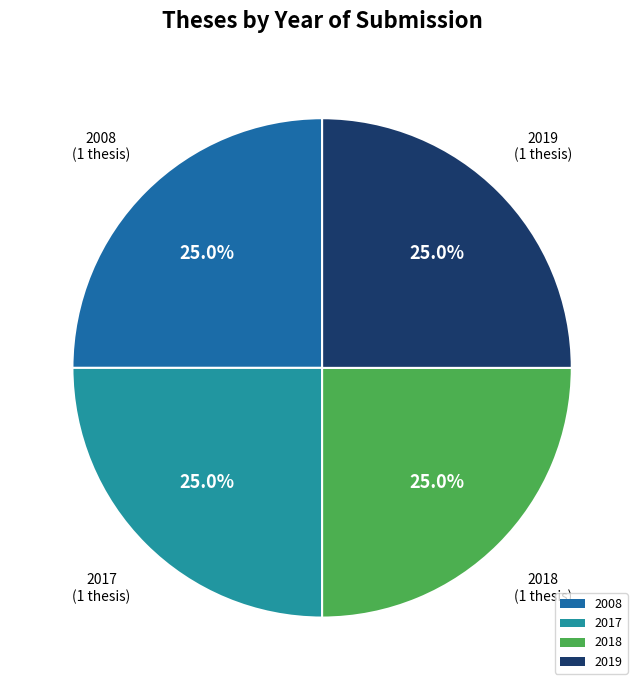

Is there a majority slice in this chart?

No